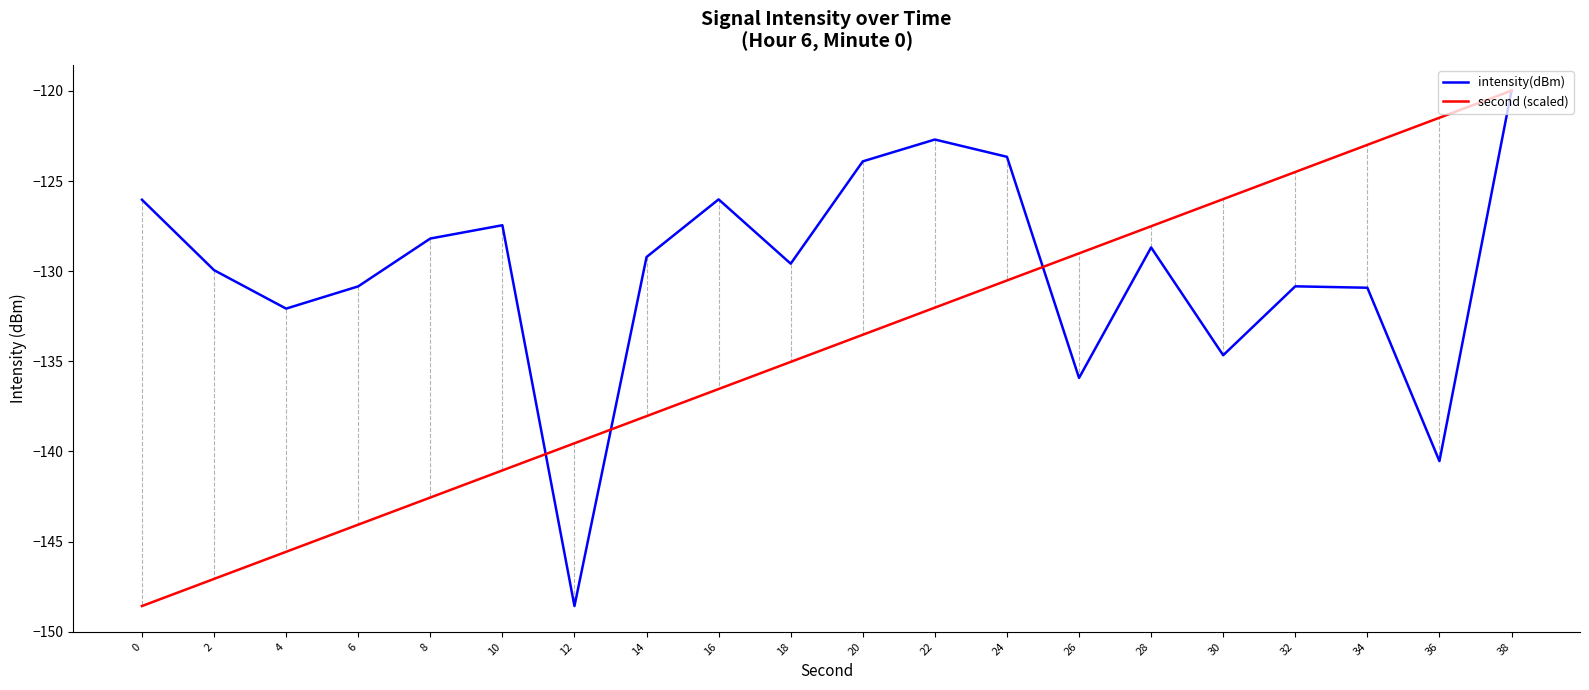

What is the average value of the second (scaled) series?

-134.3